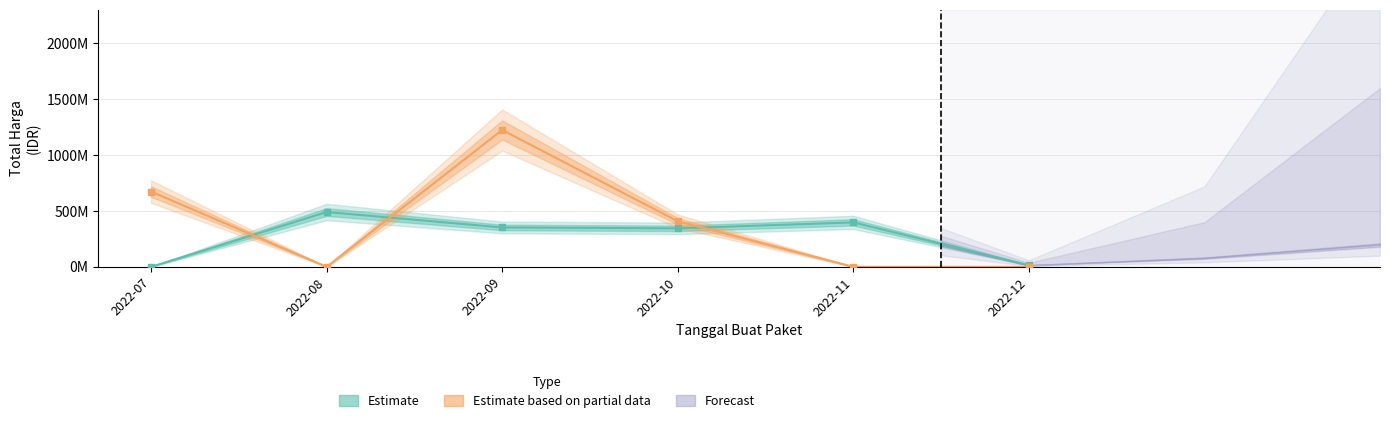

Which series has the largest total across all categories?

Estimate based on partial data